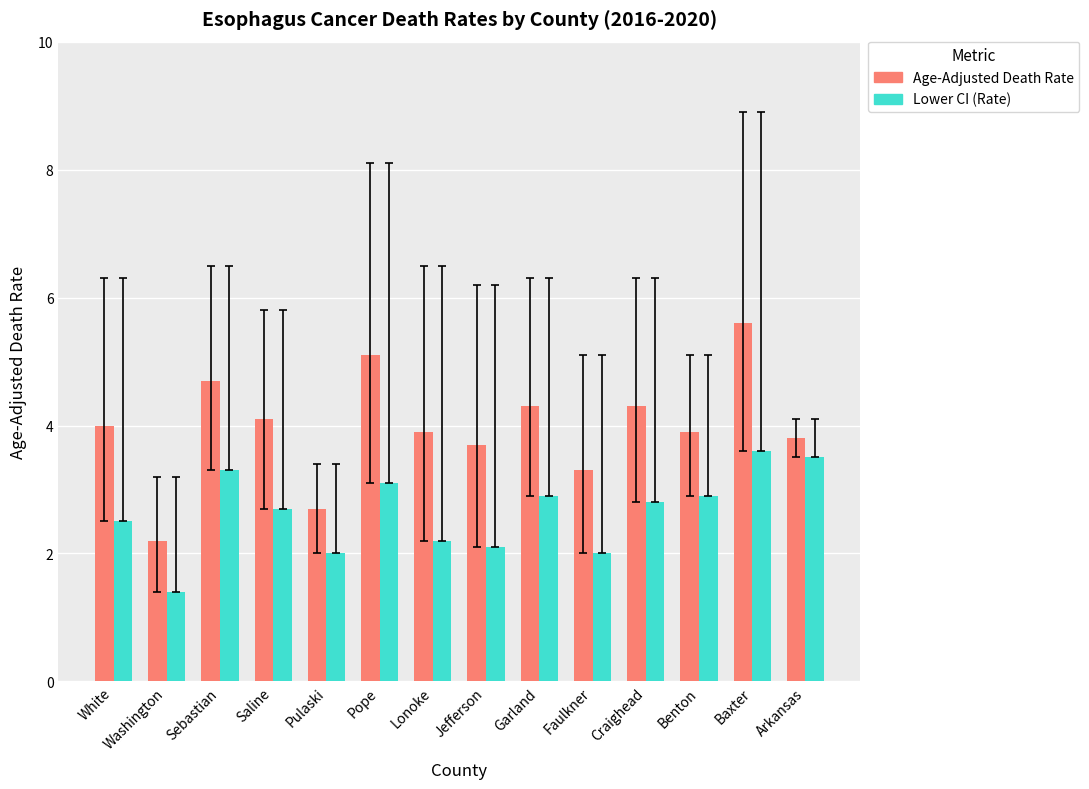

How many series are shown in this chart?

2